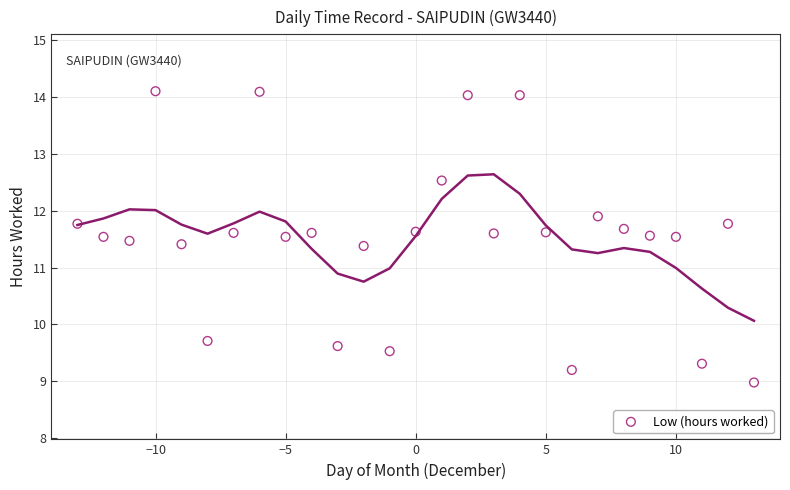

What is the range of Y values (max minus min)?

5.1